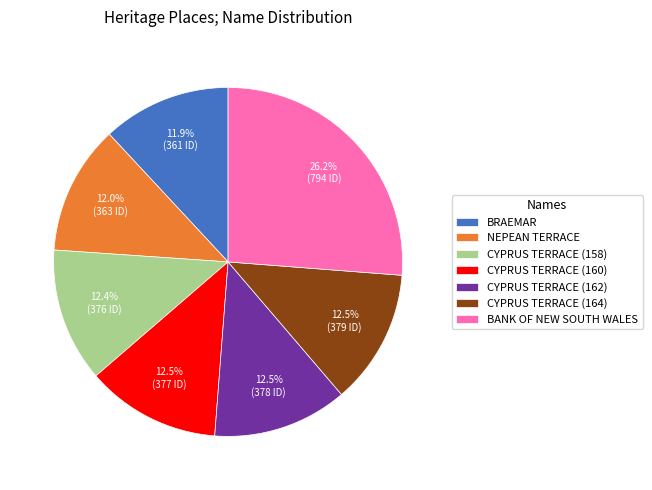

How many slices are in this pie chart?

7